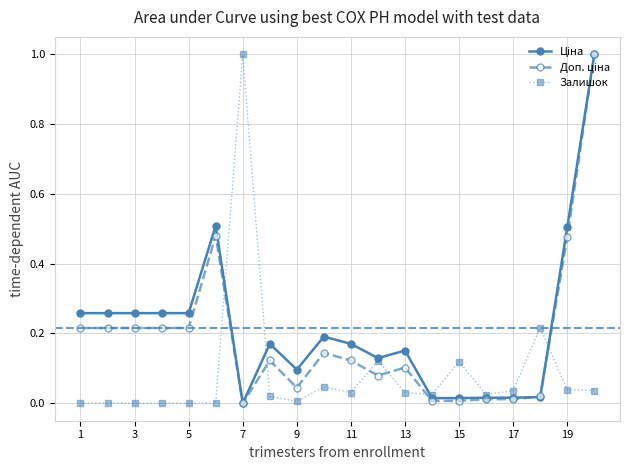

What is the greatest value displayed?

1.0